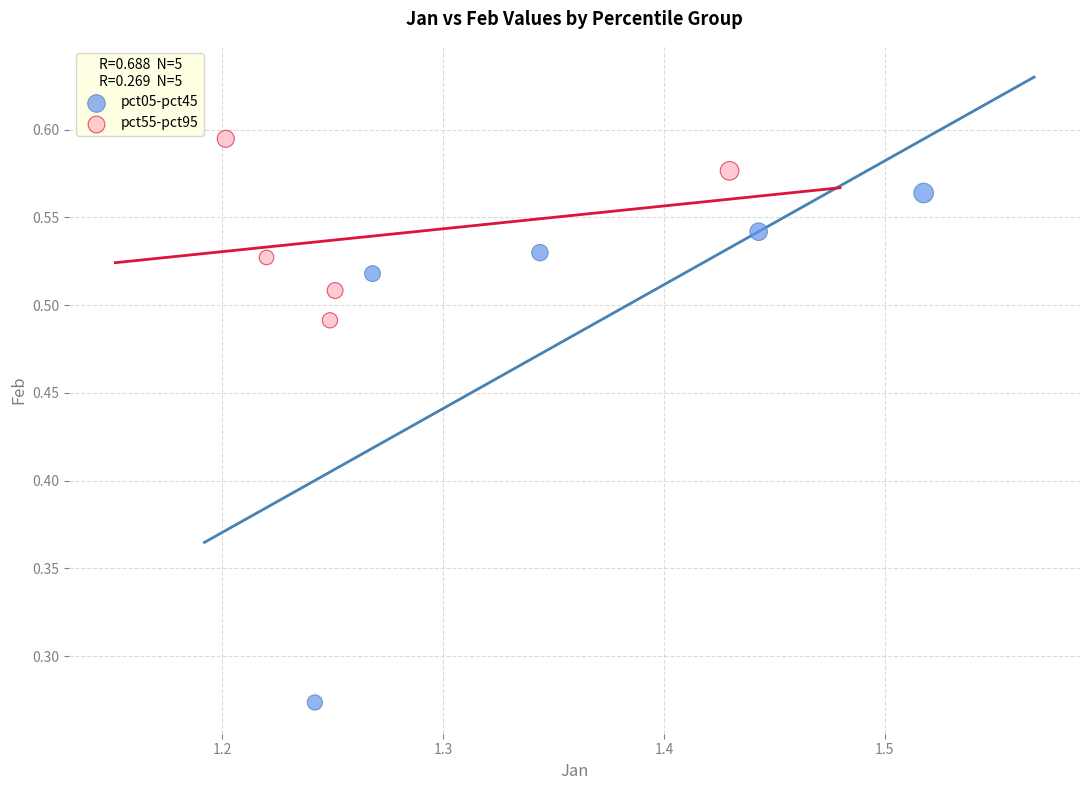

Which series has the widest spread of Y values?

pct05-pct45